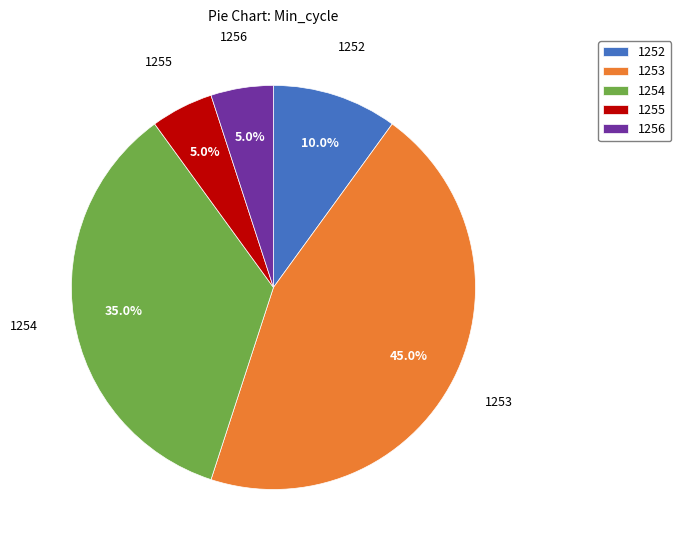

Which slice is the largest?

1253